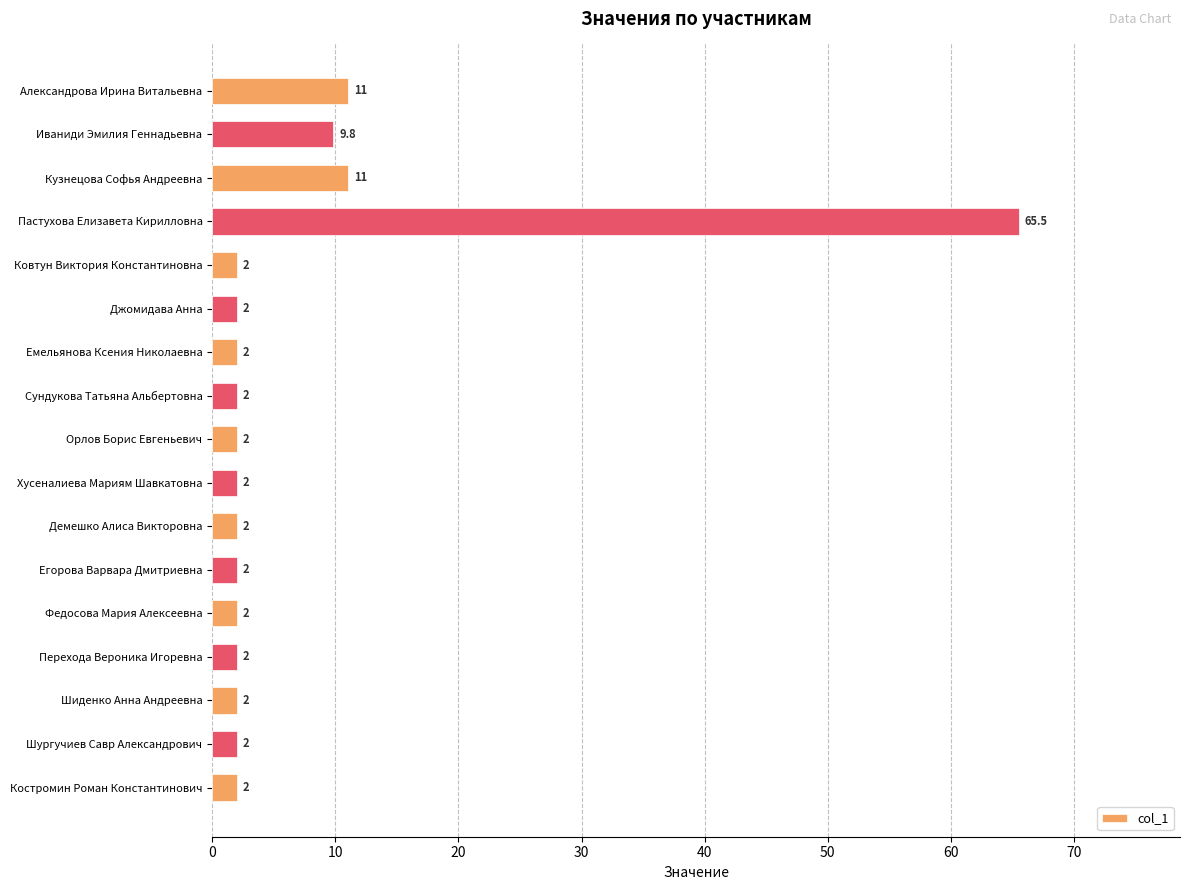

Reading bottom to top, transcribe all the data shown in this chart.

2.0	2.0	2.0	2.0	2.0	2.0	2.0	2.0	2.0	2.0	2.0	2.0	2.0	65.5	11.0	9.8	11.0